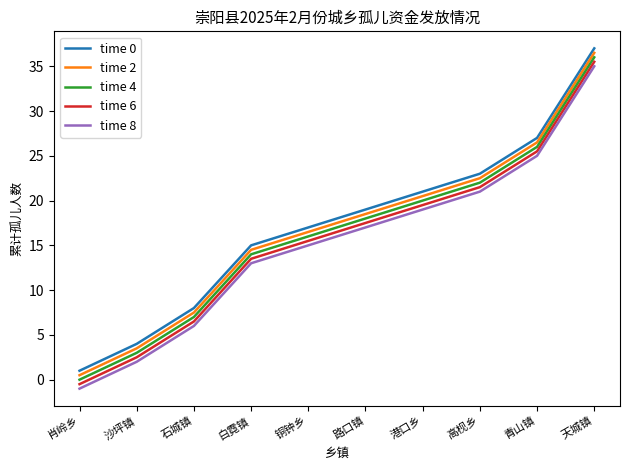

List the labels in order of time 2 value, largest first.

天城镇, 青山镇, 高枧乡, 港口乡, 路口镇, 铜钟乡, 白霓镇, 石城镇, 沙坪镇, 肖岭乡